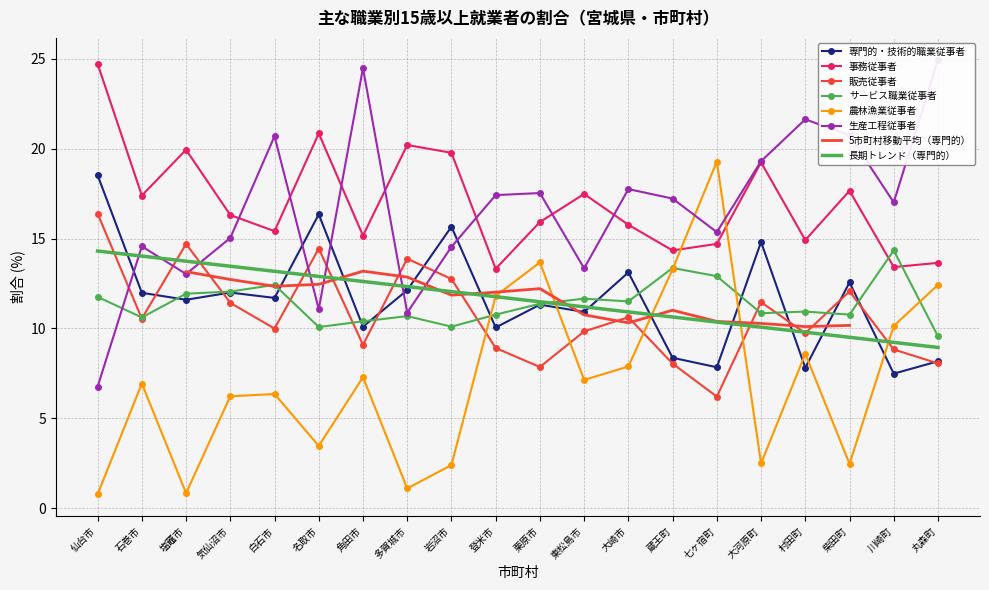

What is the approximate value of 販売従事者 at 大崎市?

10.6